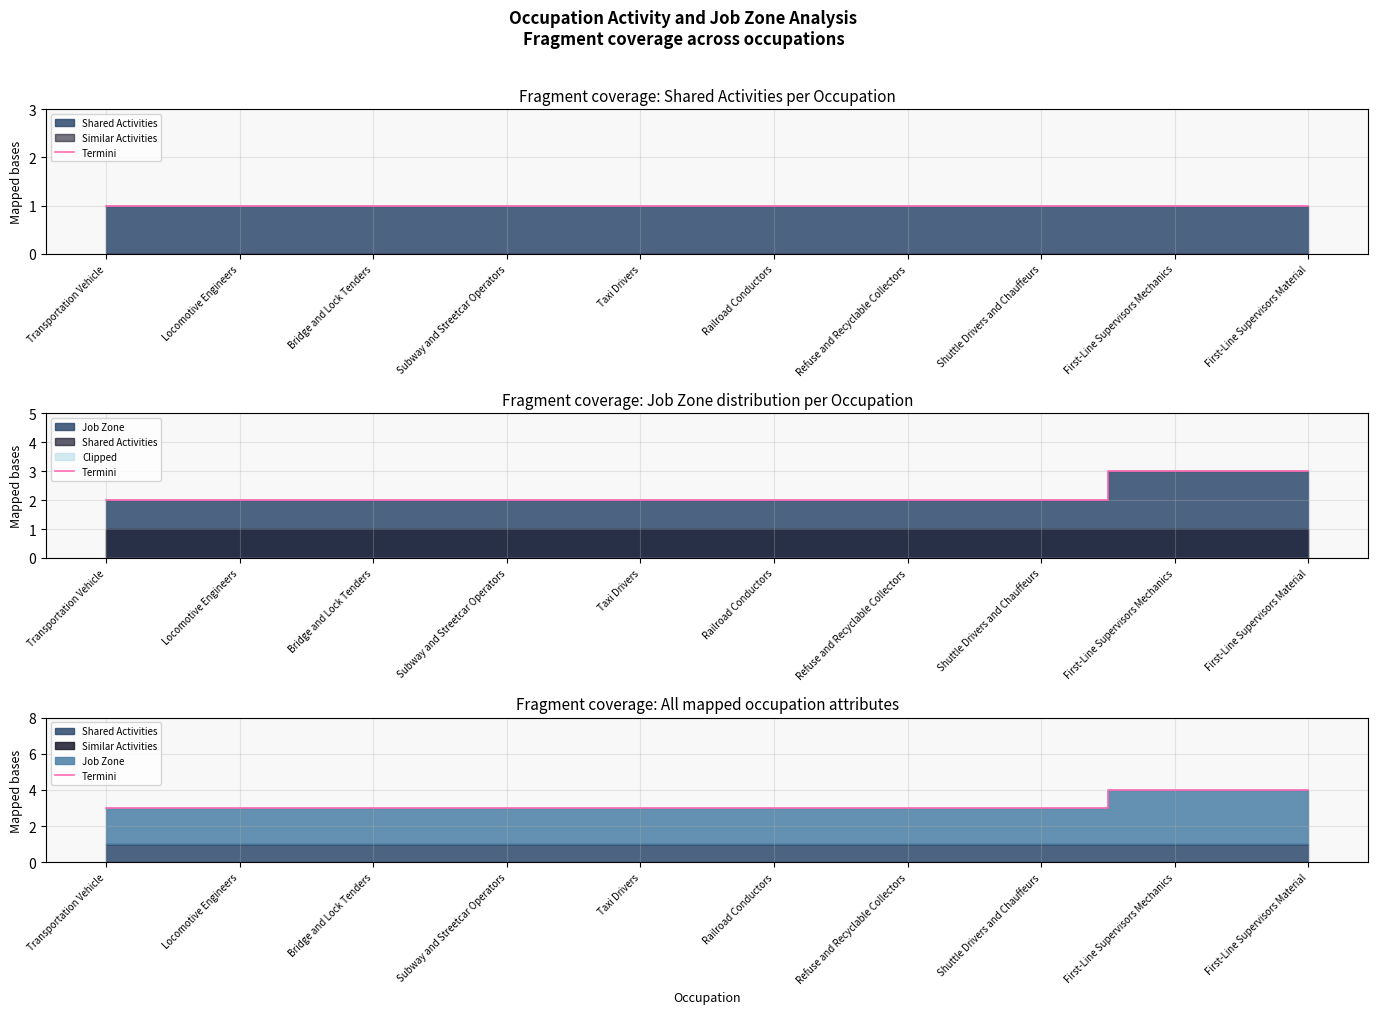

The chart shows a value of 2 at Subway and Streetcar Operators. True or false?

False